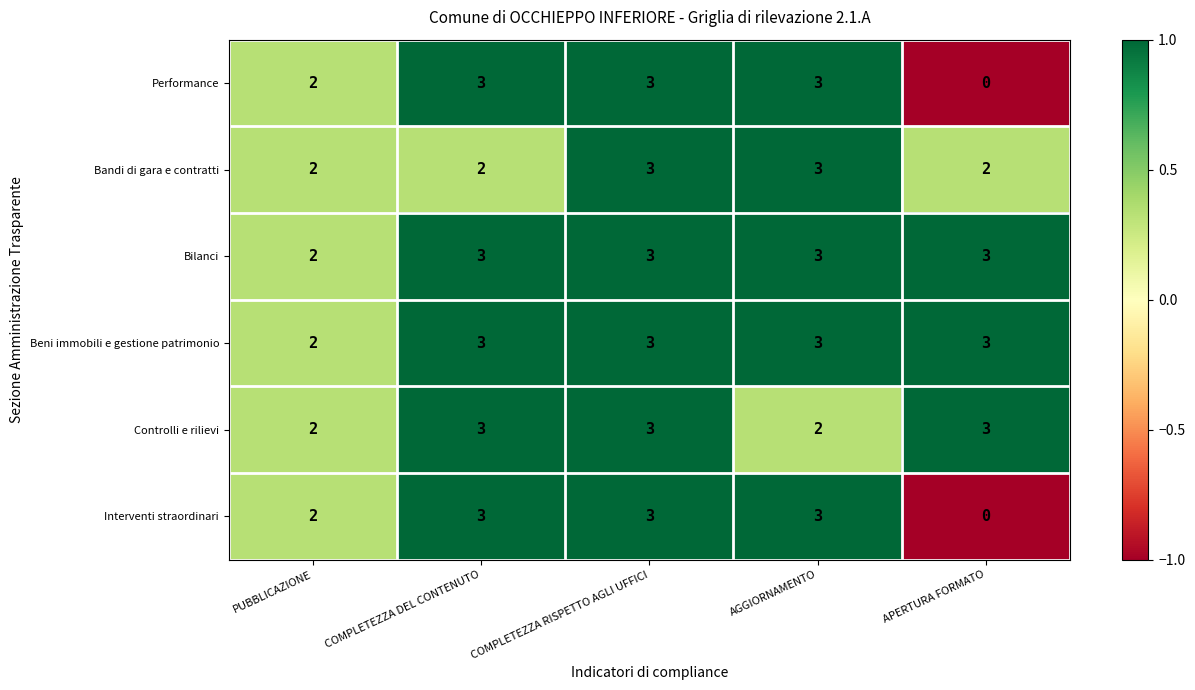

At how many categories does at least one series exceed 0?

5